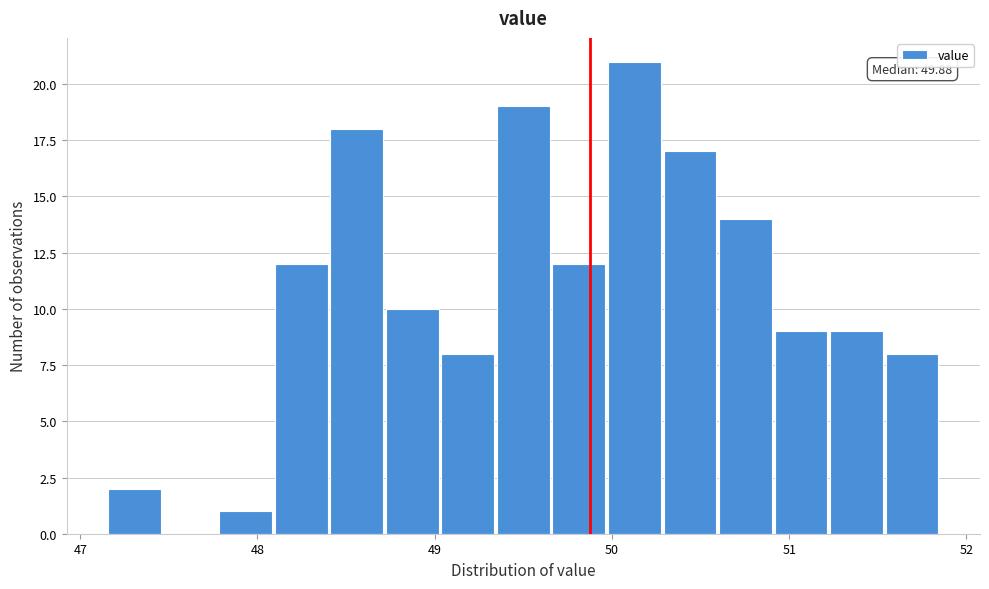

Around what value on the x-axis is the tallest bar? Give the approximate position of its centre, as read against the axis.

50.1